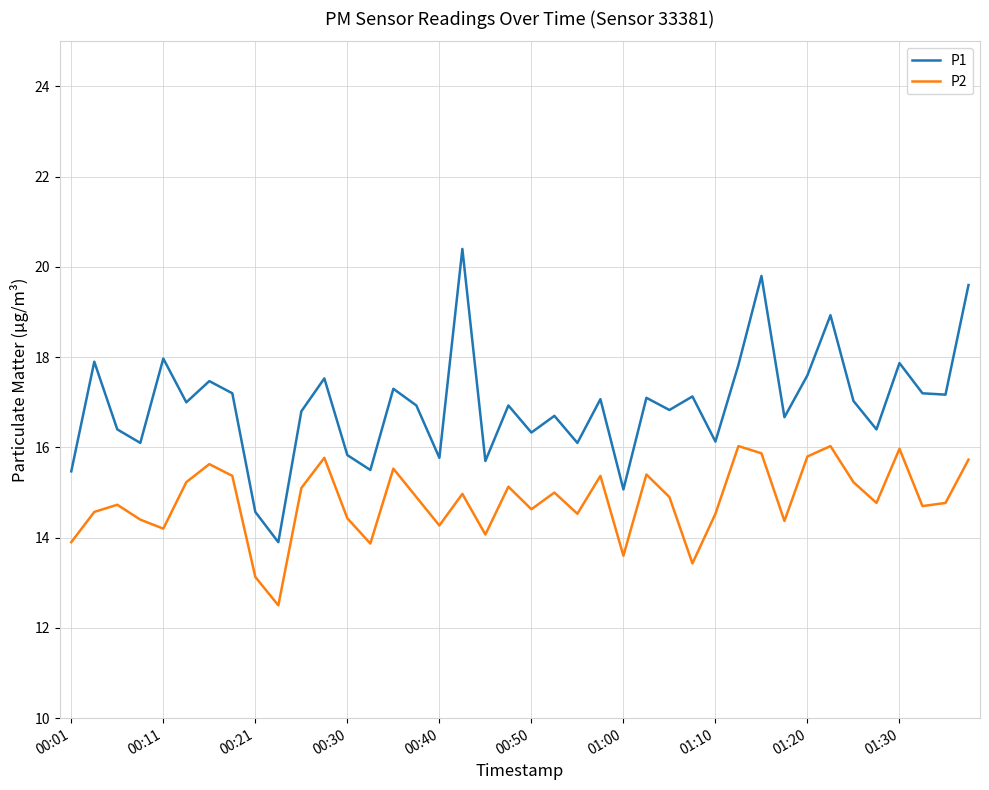

List the series in order of their peak value, highest first.

P1, P2